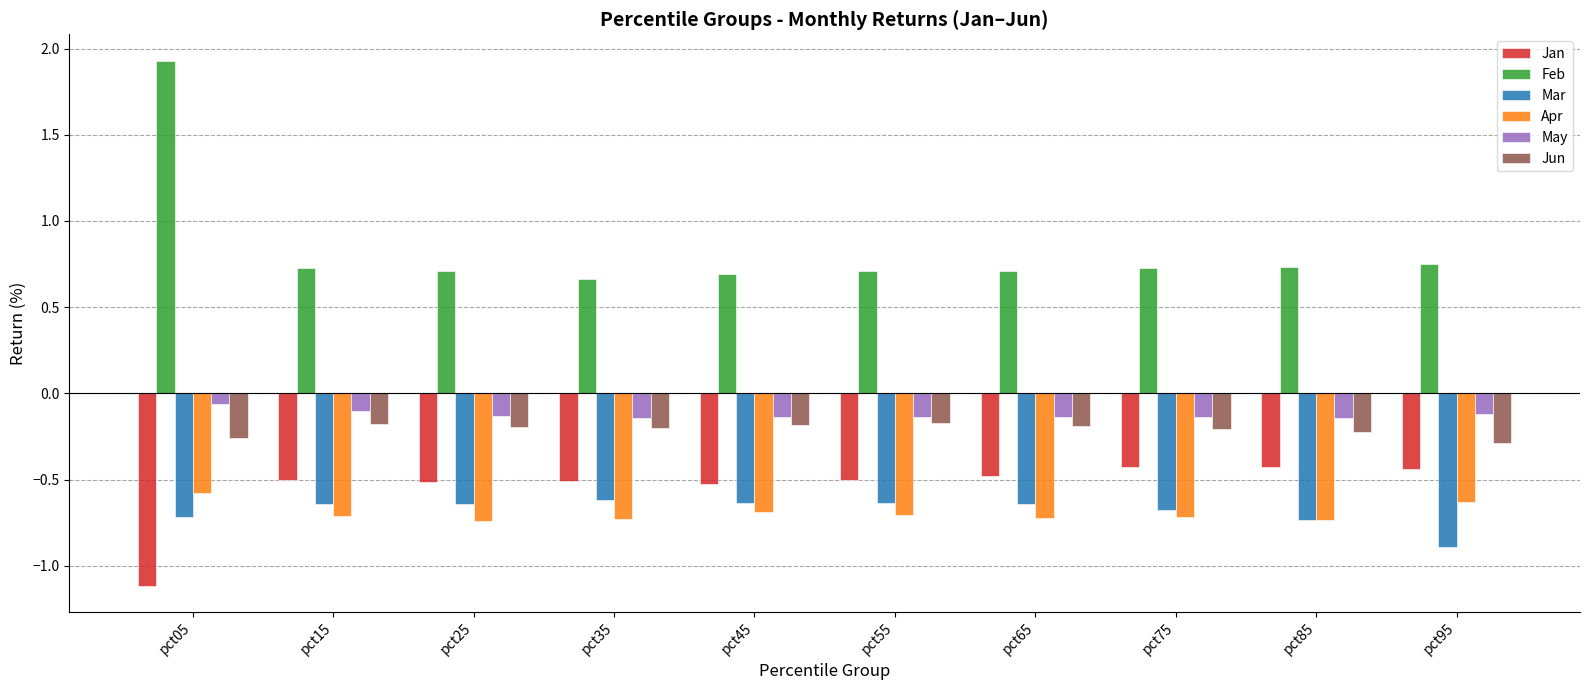

What is the sum of the Mar values at pct55 and pct05?

-1.3